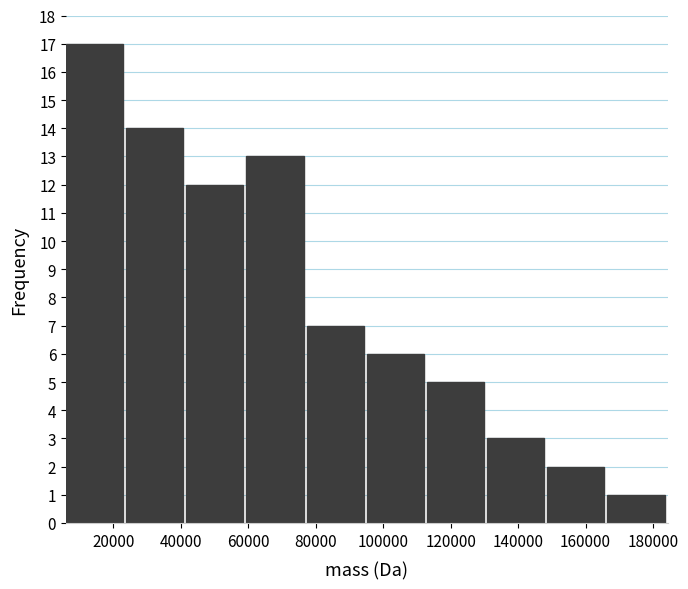

Reading left to right, transcribe this chart: for each bar, give the range it covers on the x-axis and its height. Neither the bar edges nor the heights are printed on the chart, so give them approximately, as read against the axes.

6000 to 24000: 17
24000 to 42000: 14
42000 to 60000: 12
60000 to 78000: 13
78000 to 96000: 7
96000 to 112000: 6
112000 to 130000: 5
130000 to 148000: 3
148000 to 166000: 2
166000 to 184000: 1